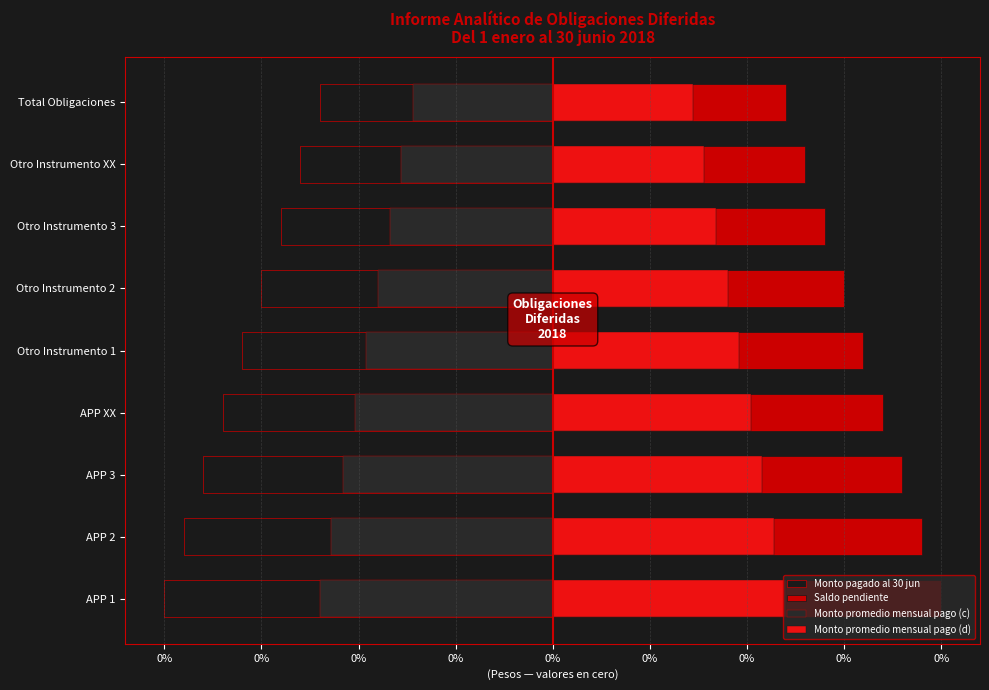

How many bars are there in each group?

4